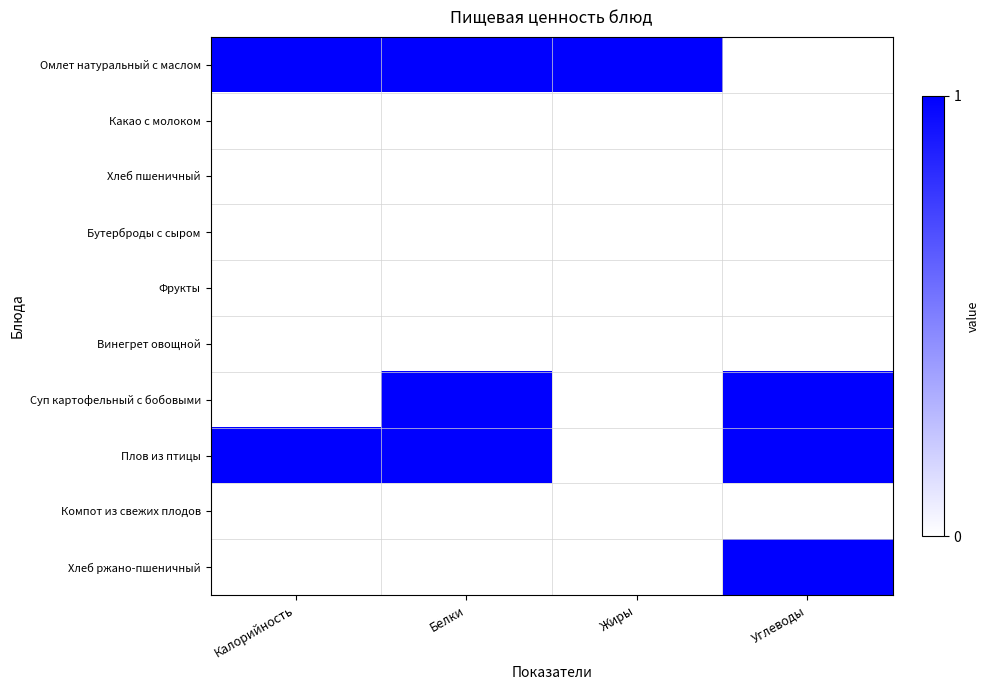

Which label corresponds to the largest value in the chart?

Калорийность